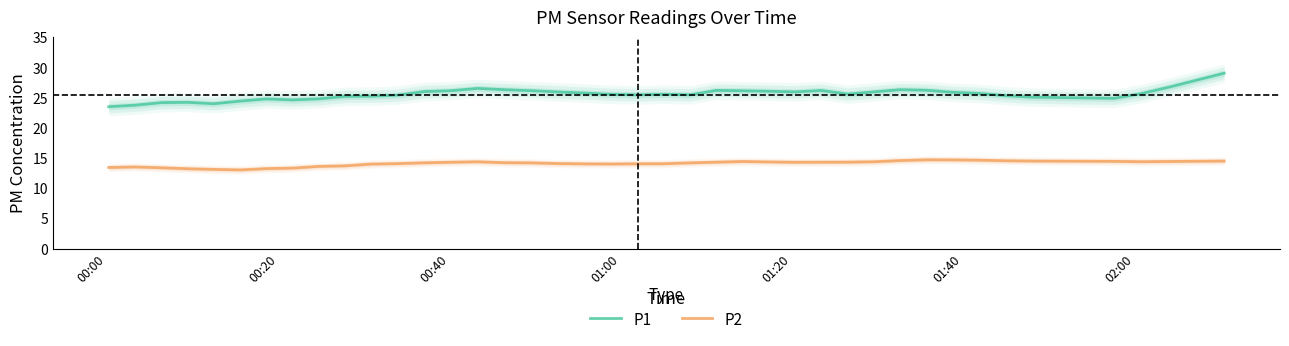

True or false: P1 and P2 intersect in this chart.

False